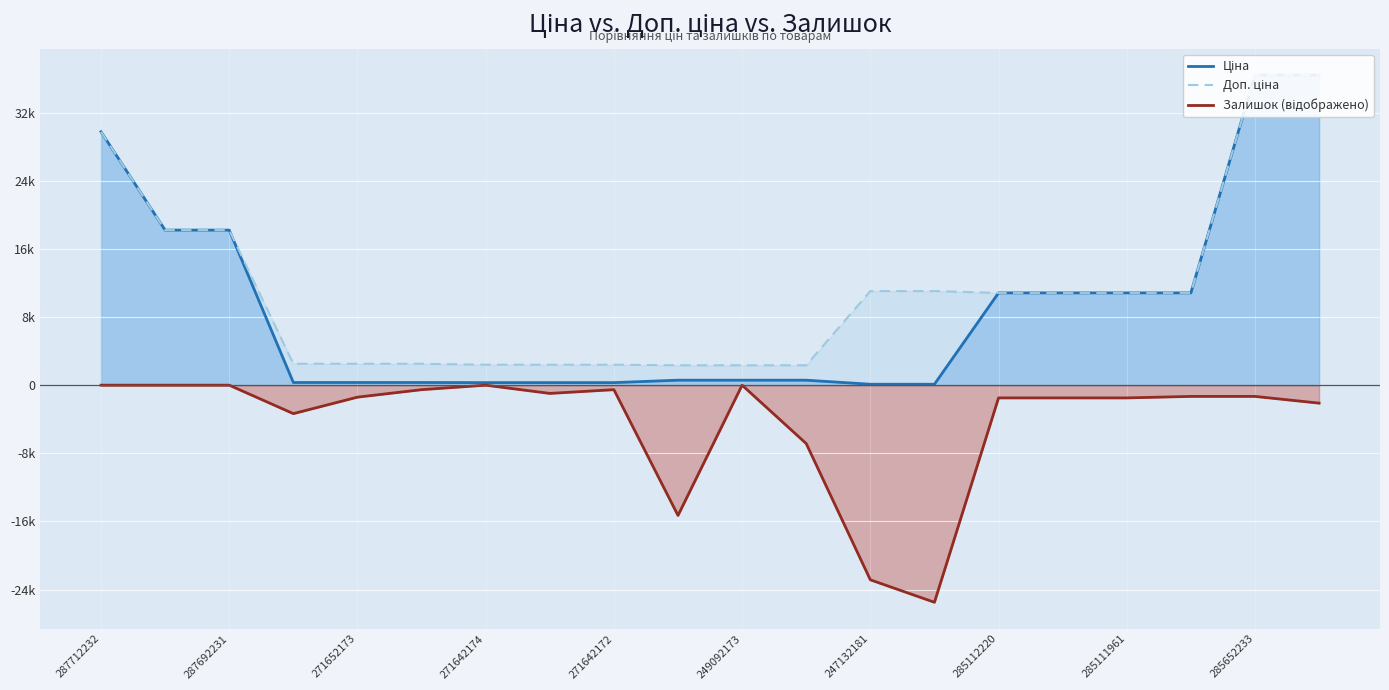

Does the chart display data point markers on the line(s)?

No